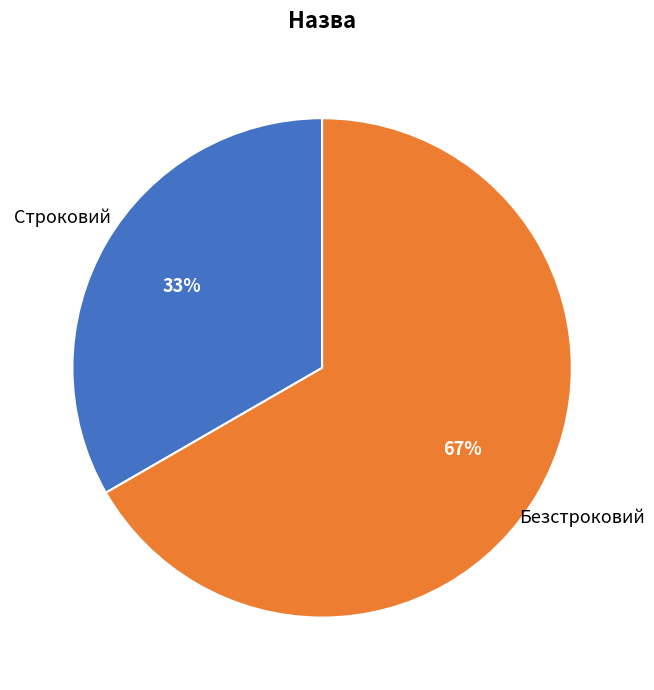

Is there any slice that represents more than half of the pie?

Yes